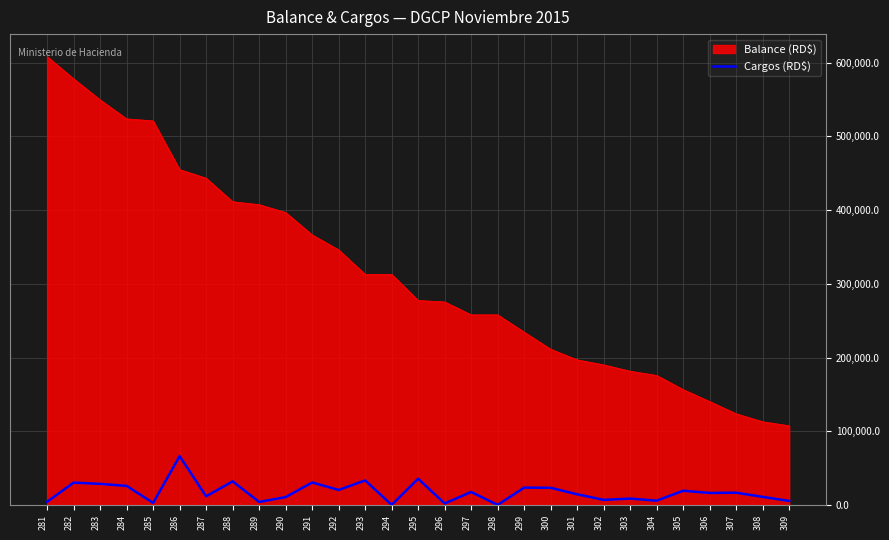

What is the highest value of the Cargos (RD$) series?

66113.4